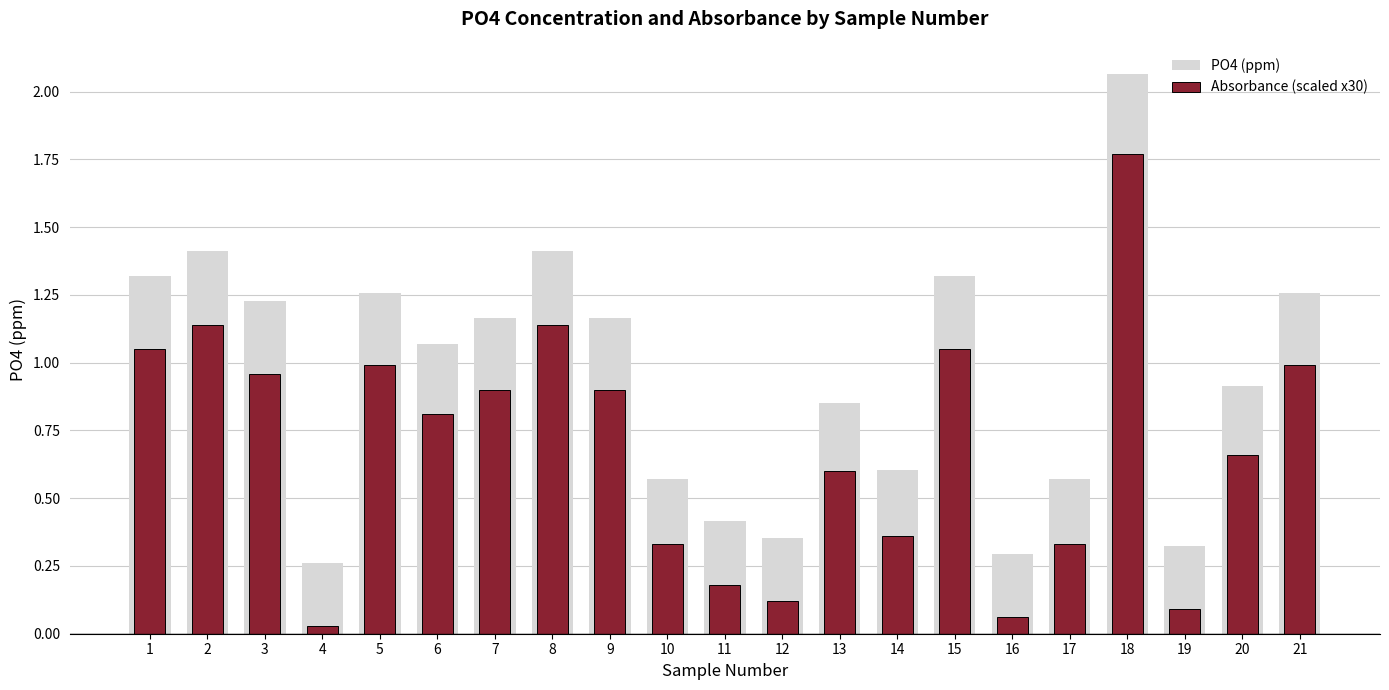

Does the chart contain any negative values?

No